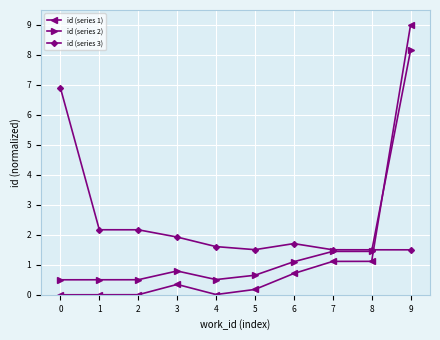

What is the total value across all series at 0?

7.4